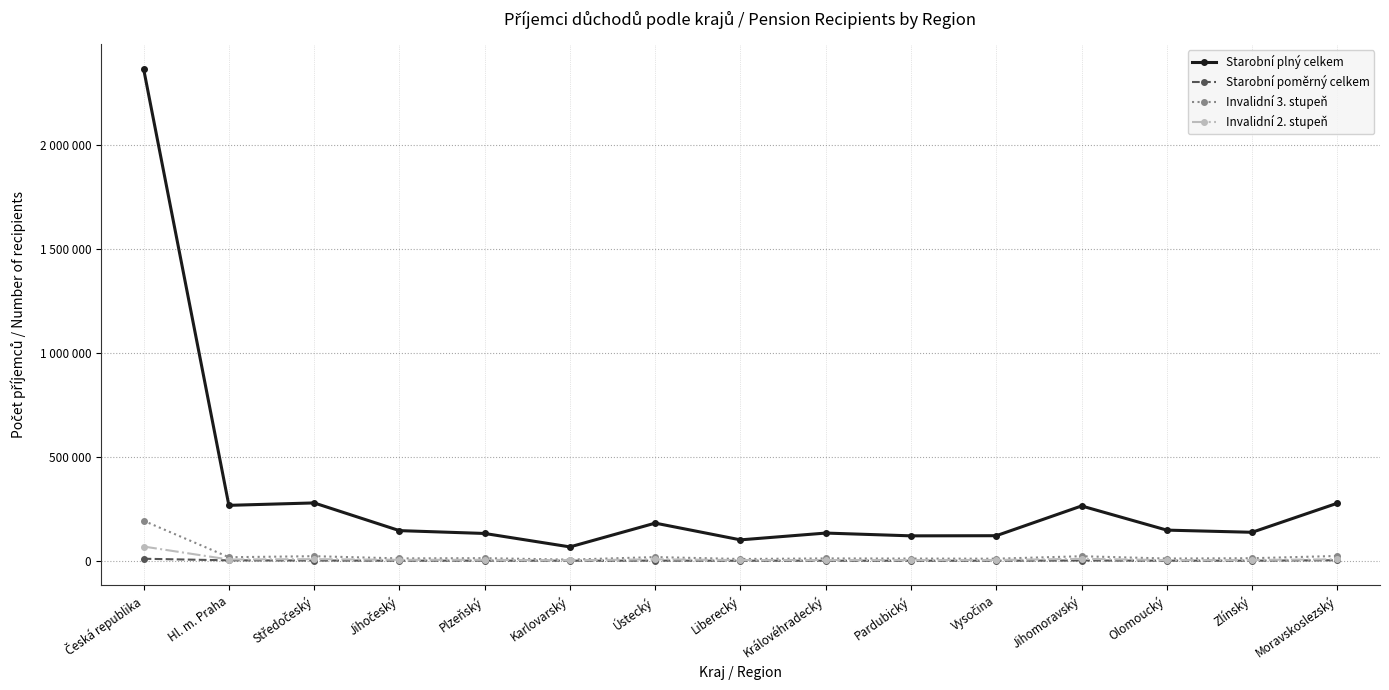

Which series has the widest spread of values?

Starobní plný celkem